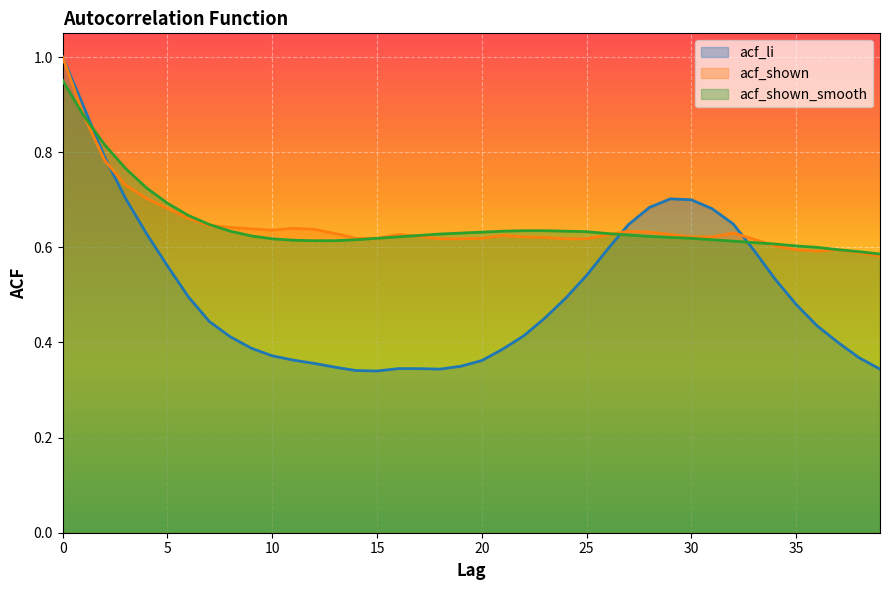

Count the acf_shown values in the range 0 to 1.

40